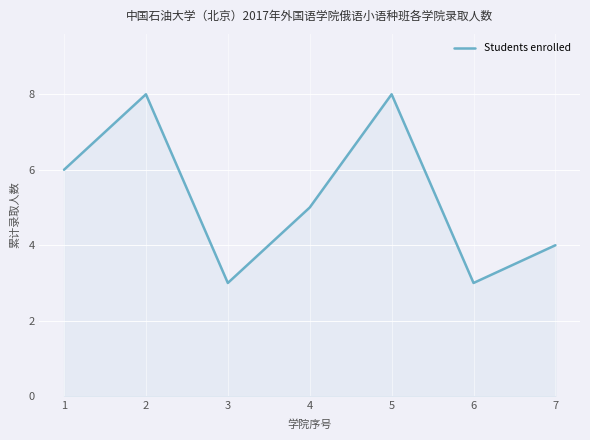

Where is the first local maximum?

2